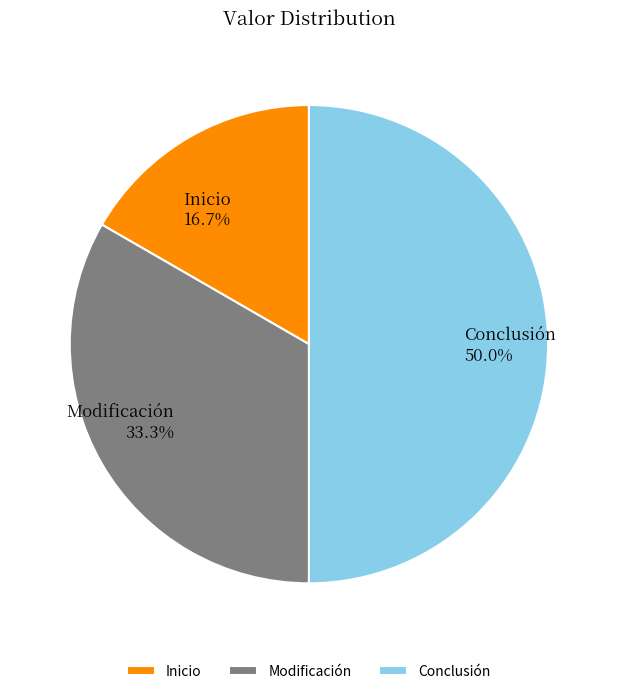

How many segments does this pie chart have?

3